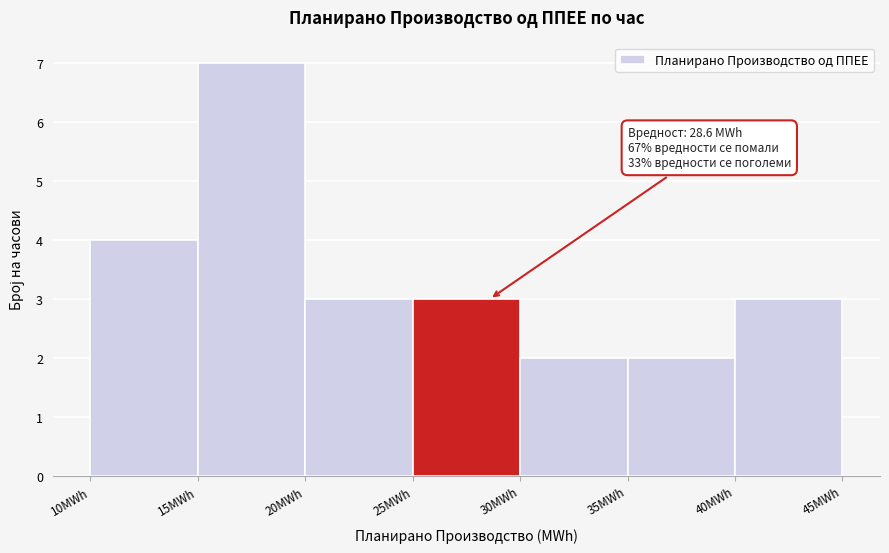

Which range on the x-axis has the tallest bar?

15 to 20